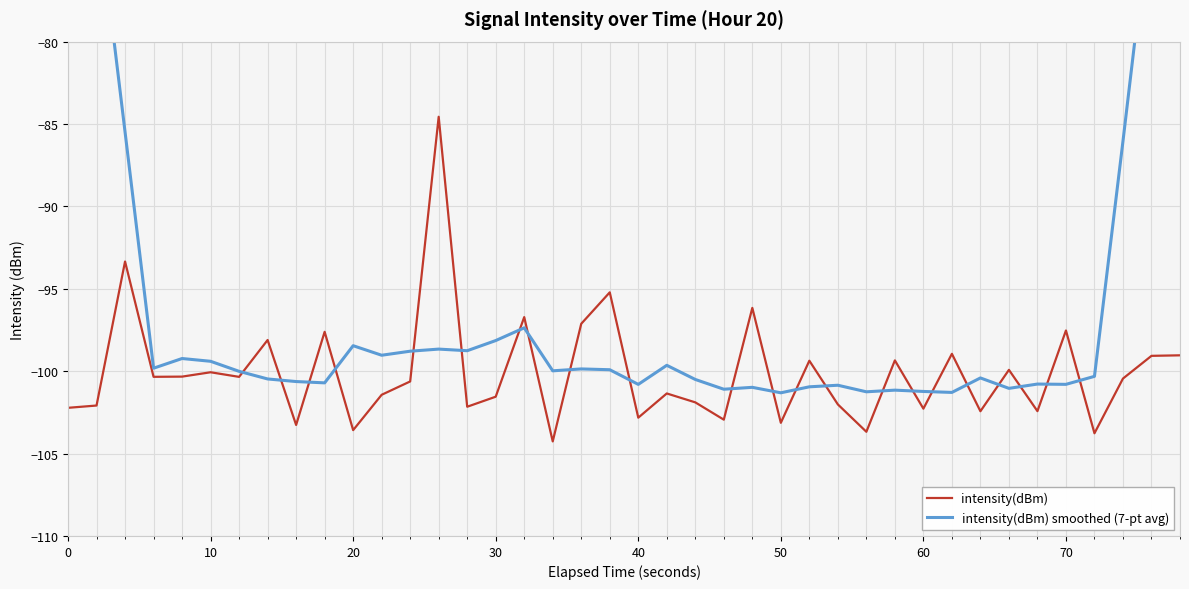

How many data points in intensity(dBm) are above -100?

15